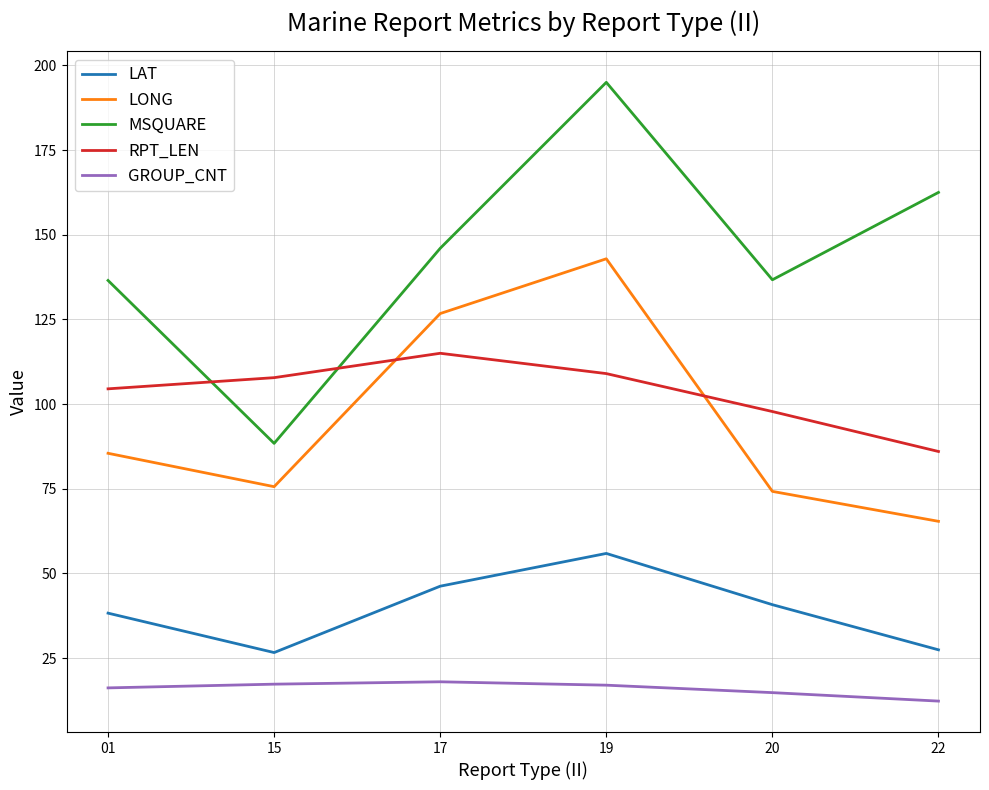

What is the difference between the RPT_LEN values at 15 and 17?

7.2